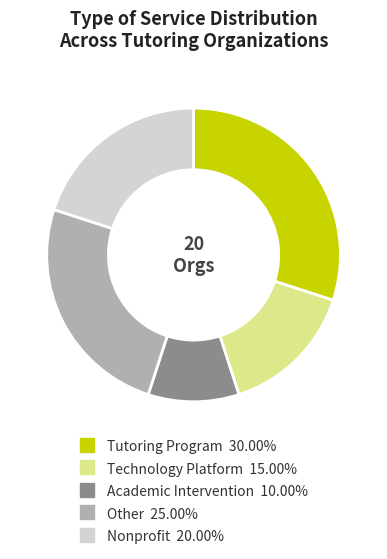

The Academic Intervention slice represents 10% of the pie. True or false?

True